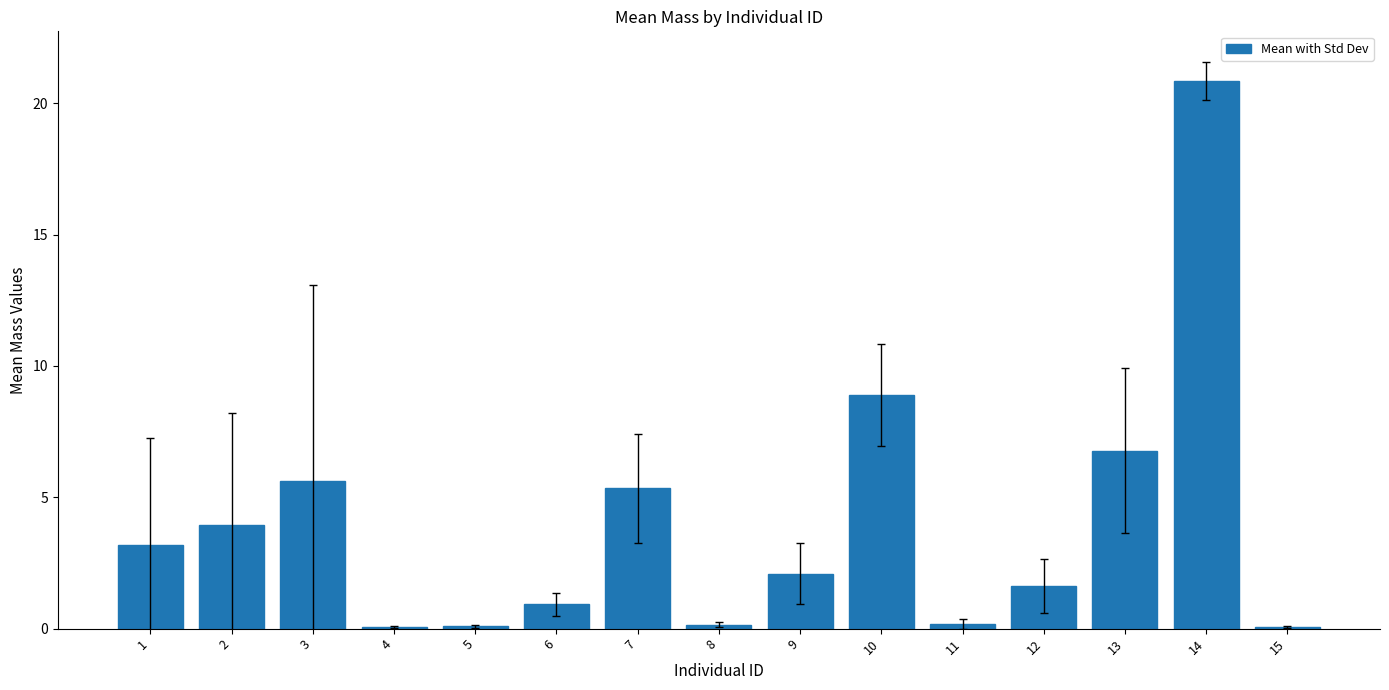

Where is the data nearest to the value 10?

10